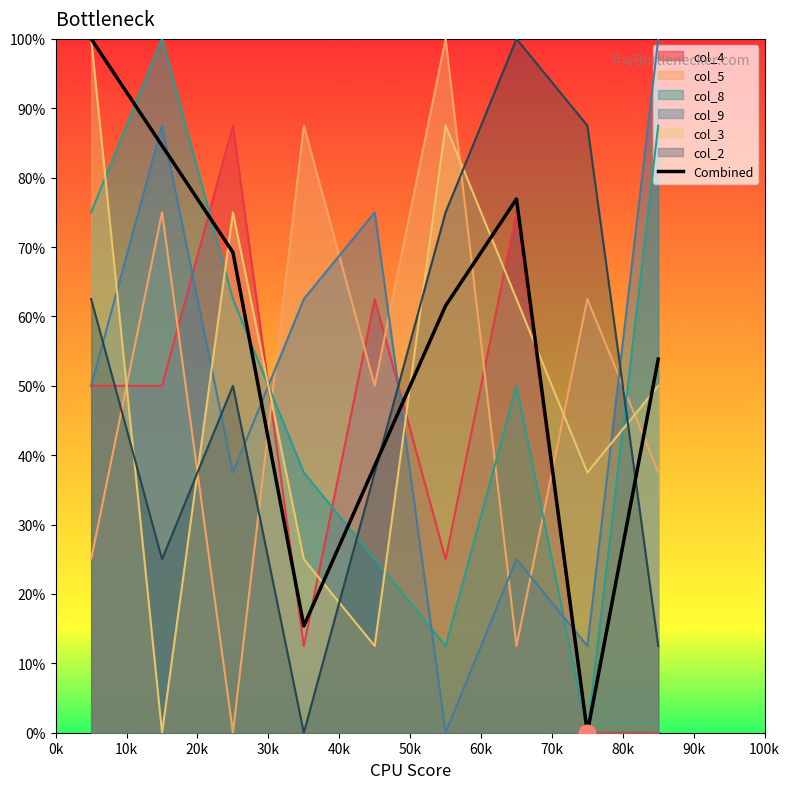

What is the greatest value displayed?

100.0